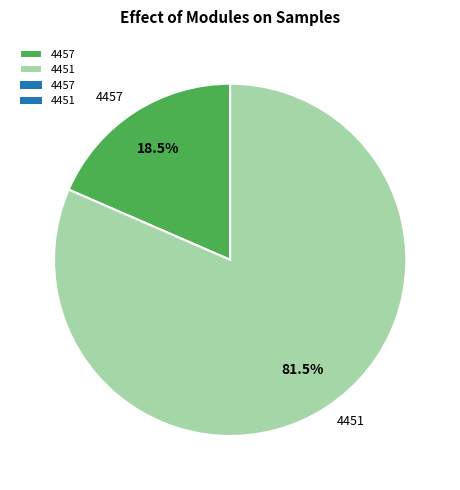

Is there any slice that represents more than half of the pie?

Yes